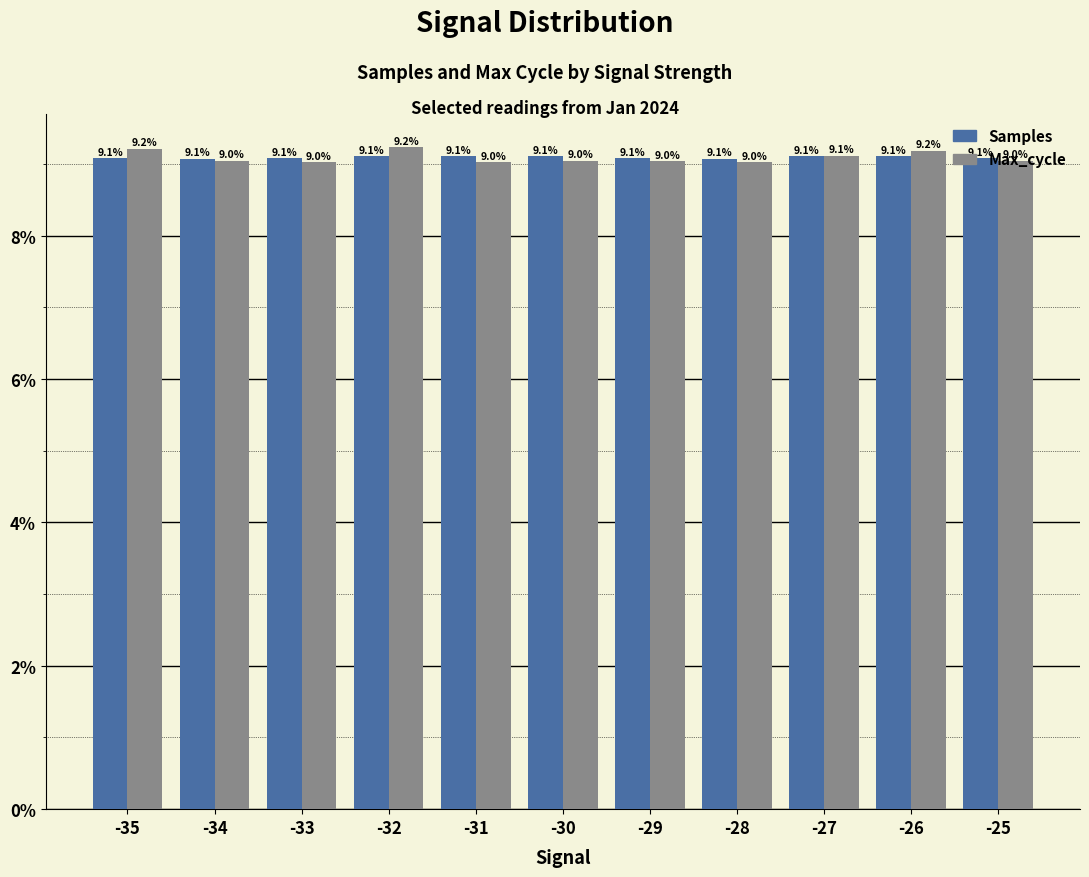

What is the value of the Samples bar at the 3rd from the left?

9.1